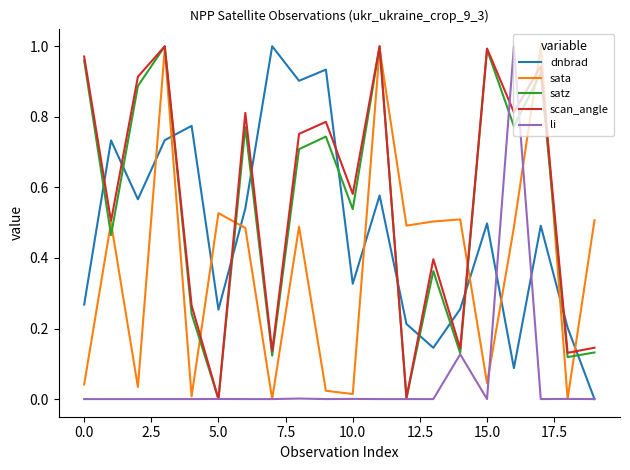

What are all the series names shown in the legend?

dnbrad, sata, satz, scan_angle, li